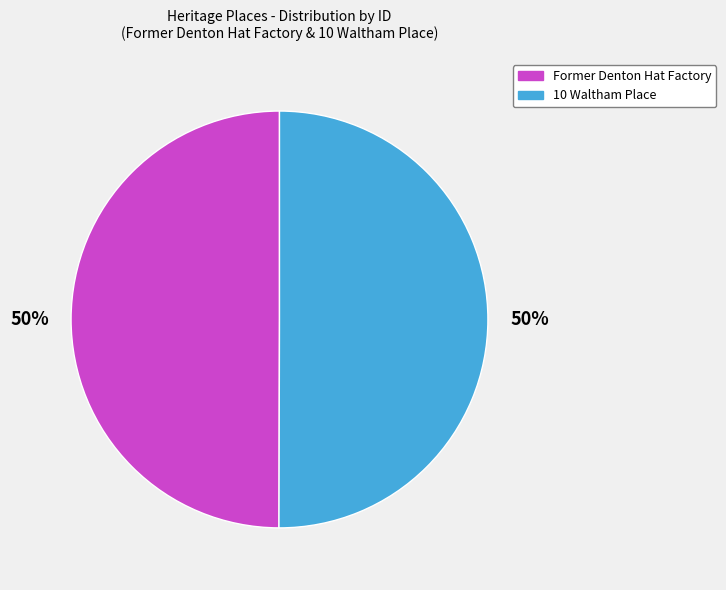

Combined, do Former Denton Hat Factory and 10 Waltham Place account for over 50%?

Yes